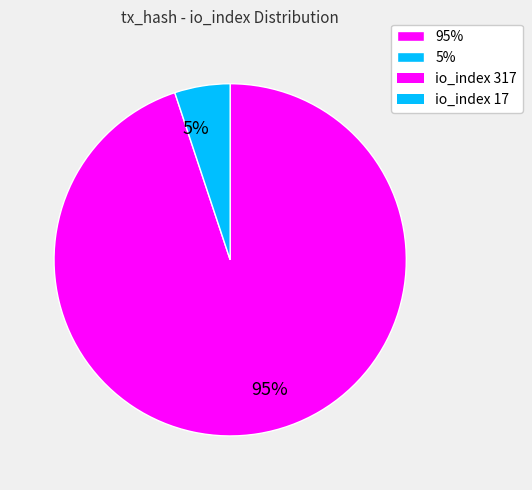

The 95% slice represents 95% of the pie. True or false?

True